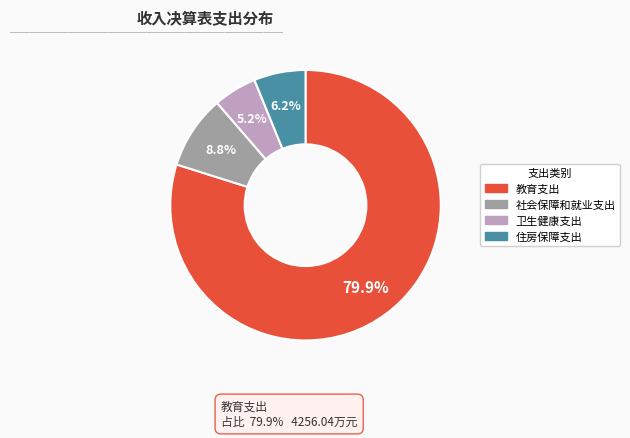

Between 住房保障支出 and 社会保障和就业支出, which is larger?

社会保障和就业支出